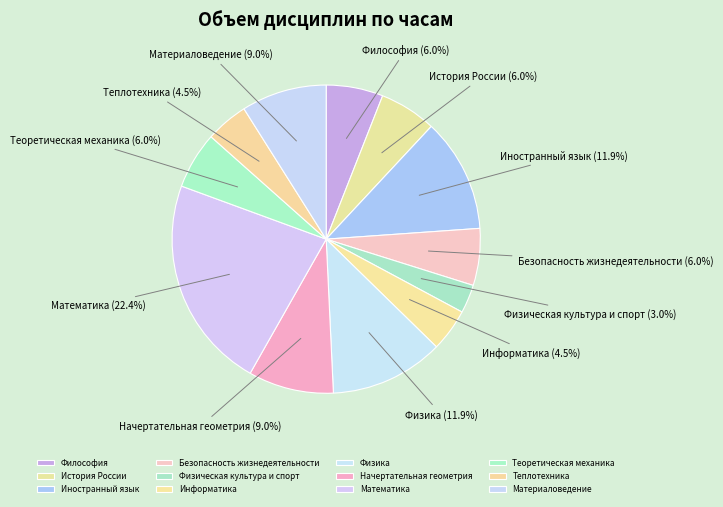

To the nearest percent, what is the combined percentage of Теплотехника and Физическая культура и спорт?

7%